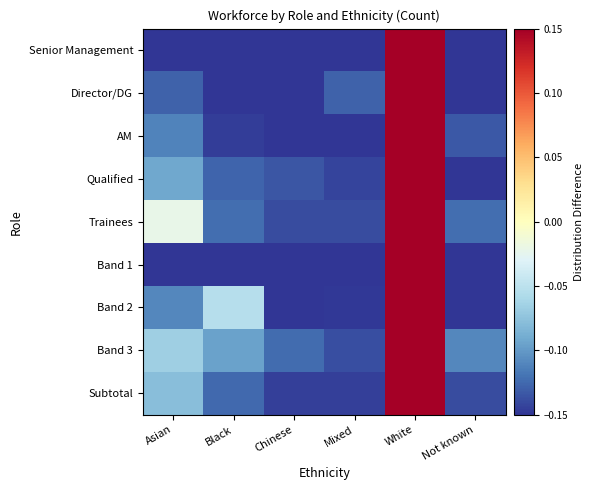

Reading left to right, transcribe all the data shown in this chart.

Senior Management: Asian=-0.2	Black=-0.2	Chinese=-0.2	Mixed=-0.2	White=0.8	Not known=-0.2
Director/DG: Asian=-0.1	Black=-0.2	Chinese=-0.2	Mixed=-0.1	White=0.8	Not known=-0.2
AM: Asian=-0.1	Black=-0.1	Chinese=-0.2	Mixed=-0.2	White=0.7	Not known=-0.1
Qualified: Asian=-0.1	Black=-0.1	Chinese=-0.1	Mixed=-0.1	White=0.6	Not known=-0.2
Trainees: Asian=-0.0	Black=-0.1	Chinese=-0.1	Mixed=-0.1	White=0.5	Not known=-0.1
Band 1: Asian=-0.2	Black=-0.2	Chinese=-0.2	Mixed=-0.2	White=0.8	Not known=-0.2
Band 2: Asian=-0.1	Black=-0.1	Chinese=-0.2	Mixed=-0.1	White=0.6	Not known=-0.2
Band 3: Asian=-0.1	Black=-0.1	Chinese=-0.1	Mixed=-0.1	White=0.5	Not known=-0.1
Subtotal: Asian=-0.1	Black=-0.1	Chinese=-0.1	Mixed=-0.1	White=0.6	Not known=-0.1